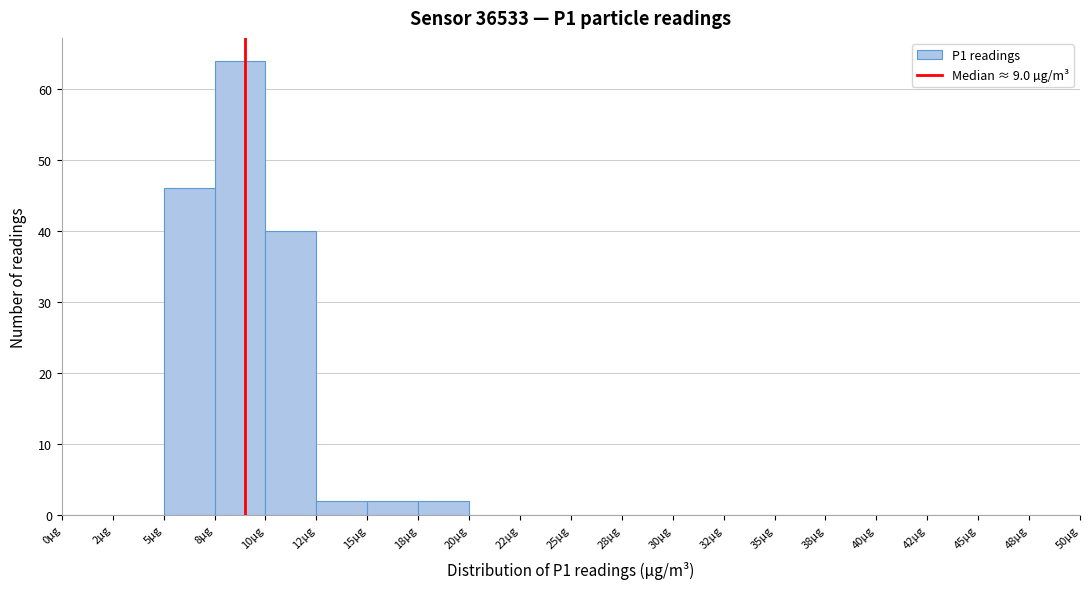

Reading left to right, list every bar in this chart as the range it spans on the x-axis followed by its height. The values are not printed on the chart, so give them approximately, as read against the axis.

0.0 to 2.5: 0
2.5 to 5.0: 0
5.0 to 7.5: 46
7.5 to 10.0: 64
10.0 to 12.5: 40
12.5 to 15.0: 2
15.0 to 17.5: 2
17.5 to 20.0: 2
20.0 to 22.5: 0
22.5 to 25.0: 0
25.0 to 27.5: 0
27.5 to 30.0: 0
30.0 to 32.5: 0
32.5 to 35.0: 0
35.0 to 37.5: 0
37.5 to 40.0: 0
40.0 to 42.5: 0
42.5 to 45.0: 0
45.0 to 47.5: 0
47.5 to 50.0: 0